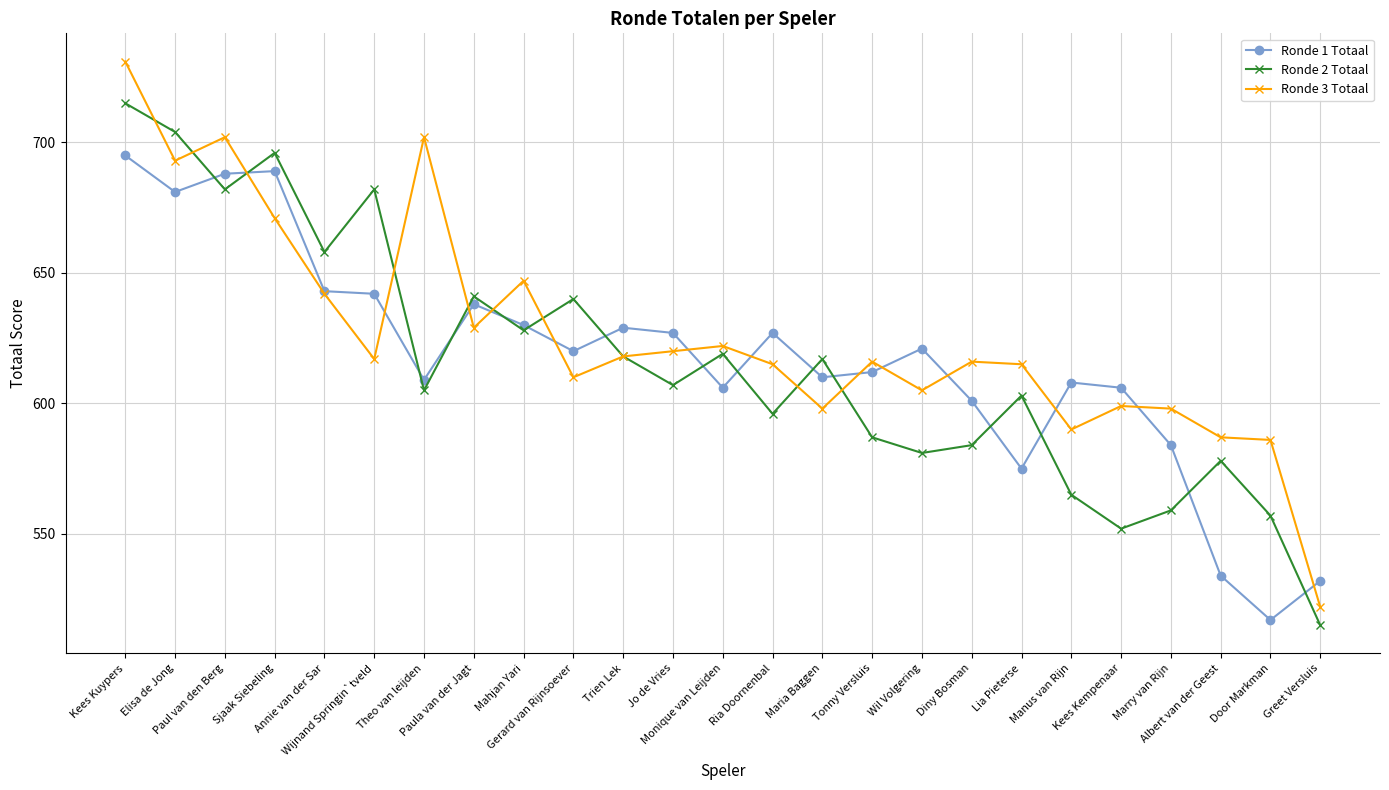

What is the maximum value shown in the chart?

731